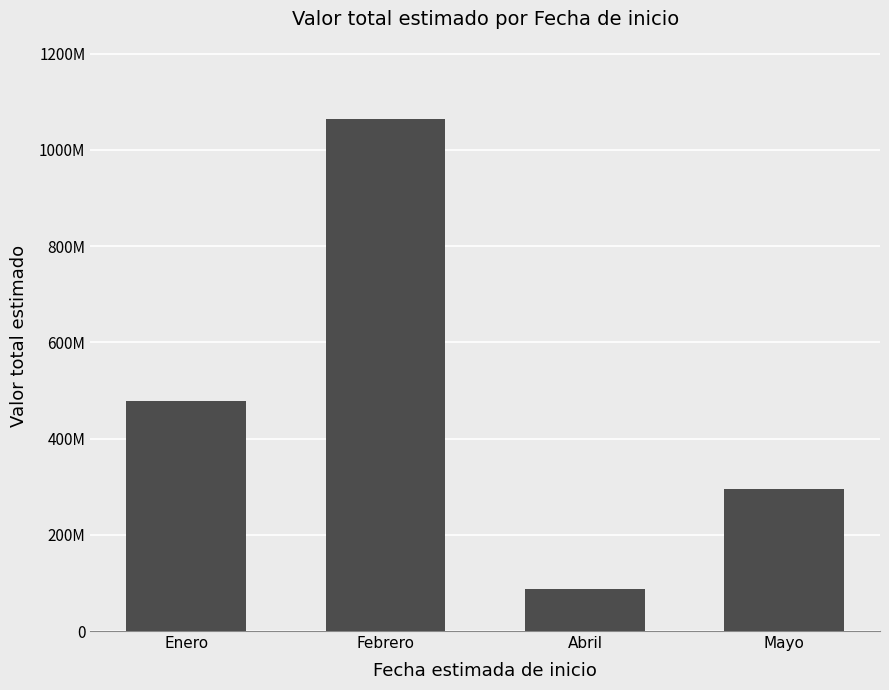

Are the bars horizontal?

No